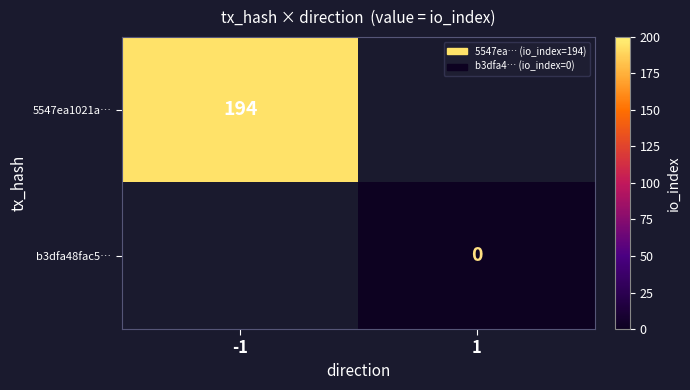

True or false: 5547ea1021a… has a value of 135 at -1.

False